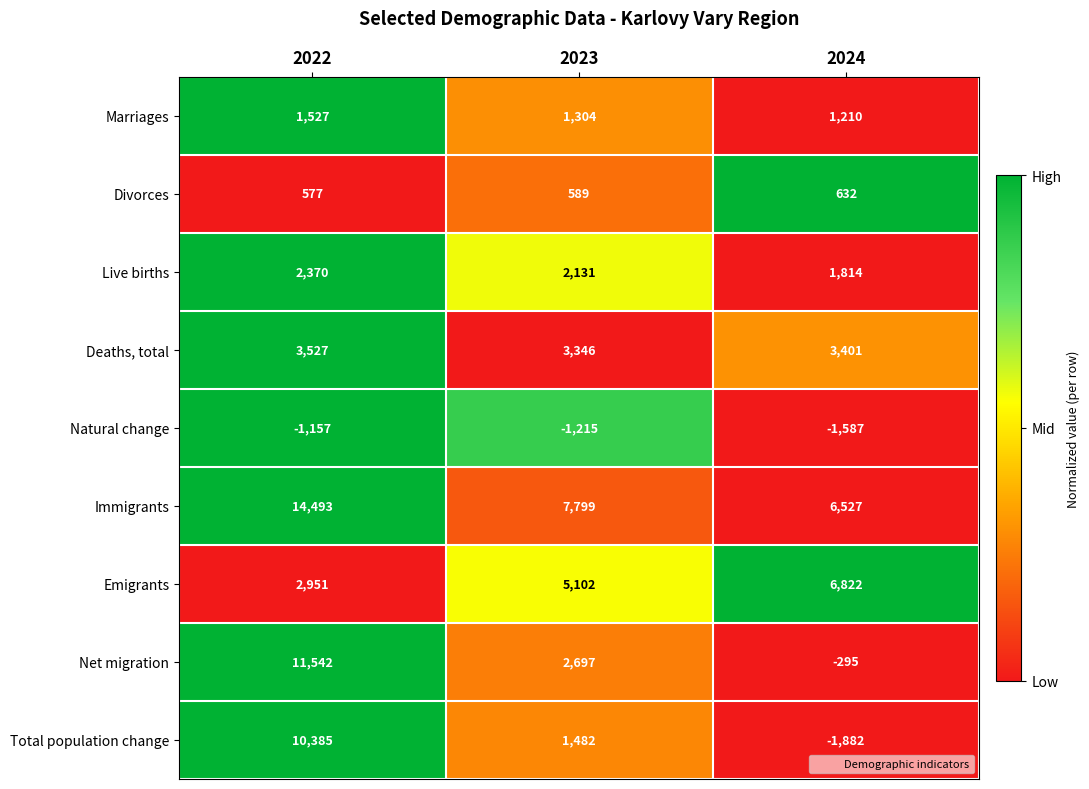

Which label corresponds to the smallest value in the chart?

2024